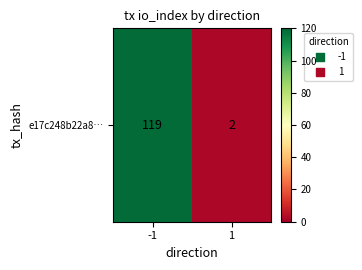

Which category has the highest value across all series?

-1